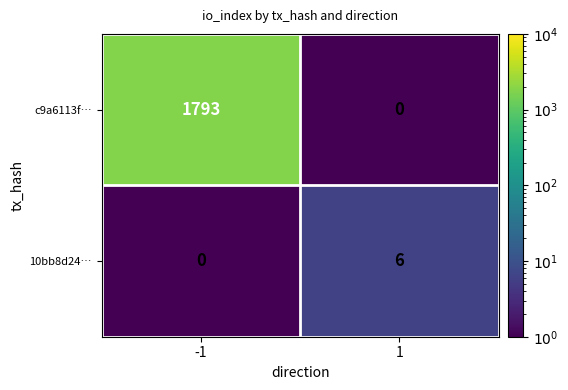

Is the value of 10bb8d24… at 1 greater than the value of c9a6113f… at 1?

Yes